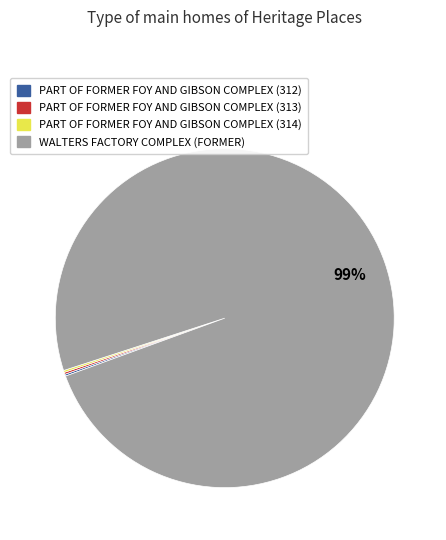

The WALTERS FACTORY COMPLEX (FORMER) slice represents 99% of the pie. True or false?

True